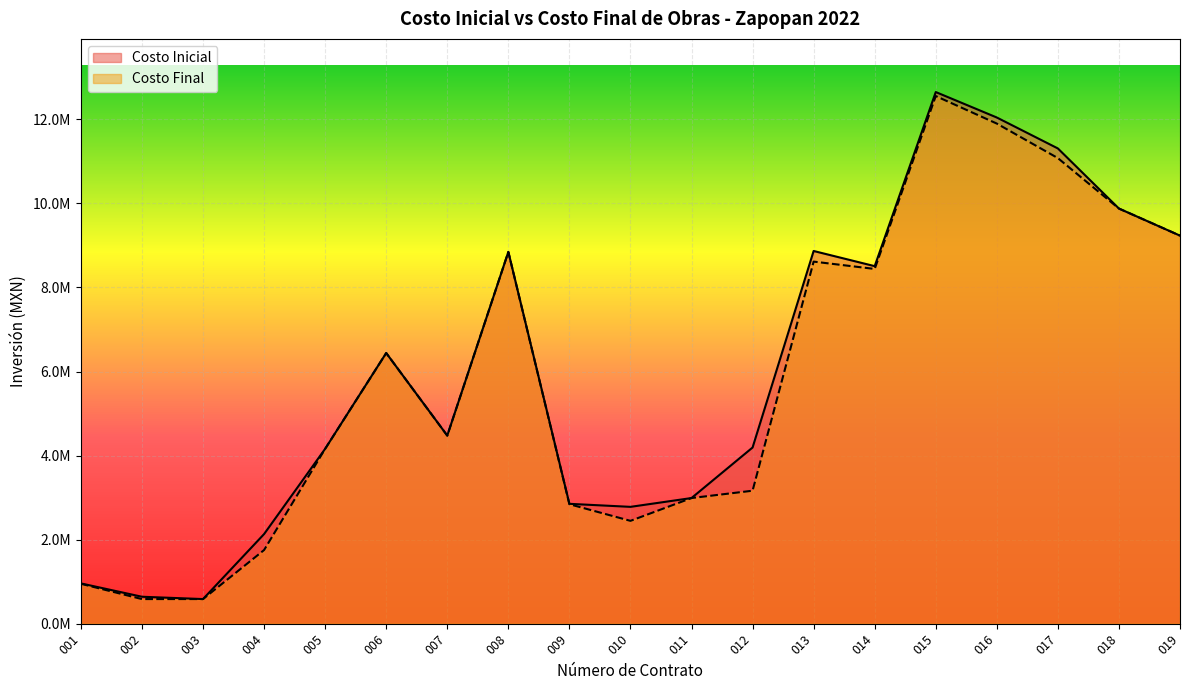

True or false: Costo Final and Costo Inicial cross at least once.

True